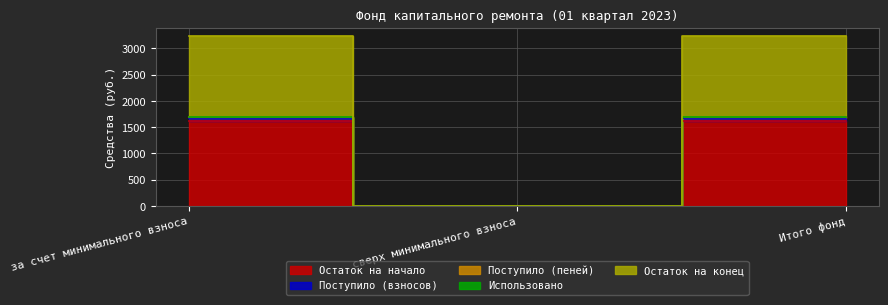

Is it true that Остаток на начало equals 1686.5 at за счет минимального взноса?

True